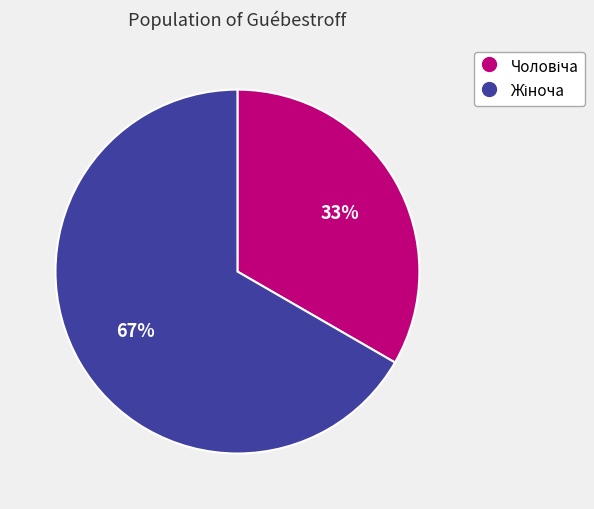

To the nearest percent, what is the average slice percentage?

50%